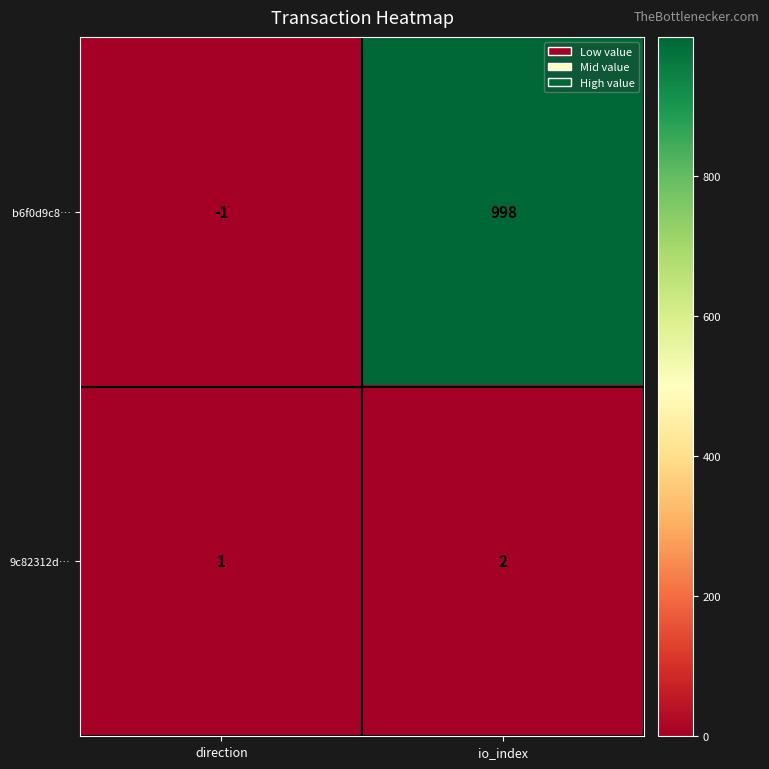

Is it true that 9c82312d… equals 2 at io_index?

True